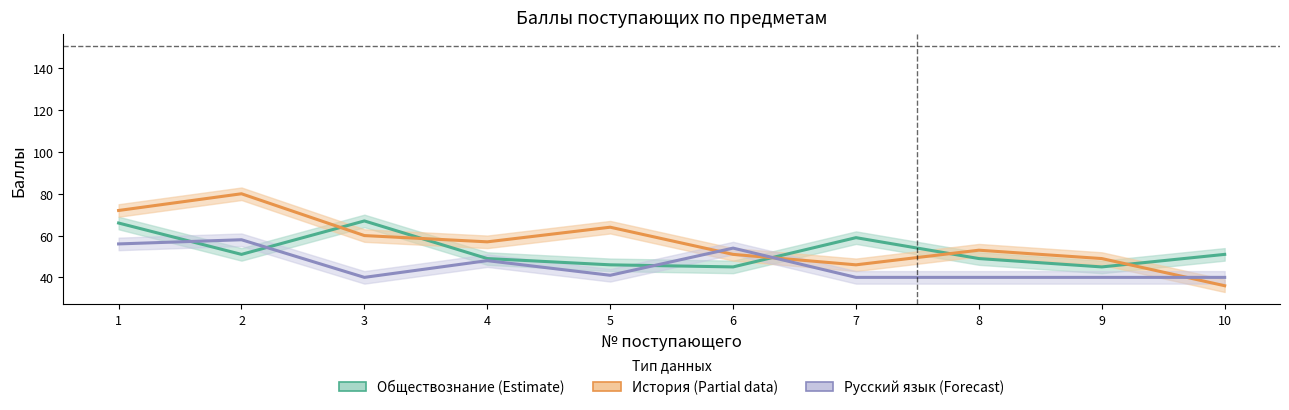

Rank the series by their average value, from lowest to highest.

Русский язык (Forecast), Обществознание (Estimate), История (Partial)